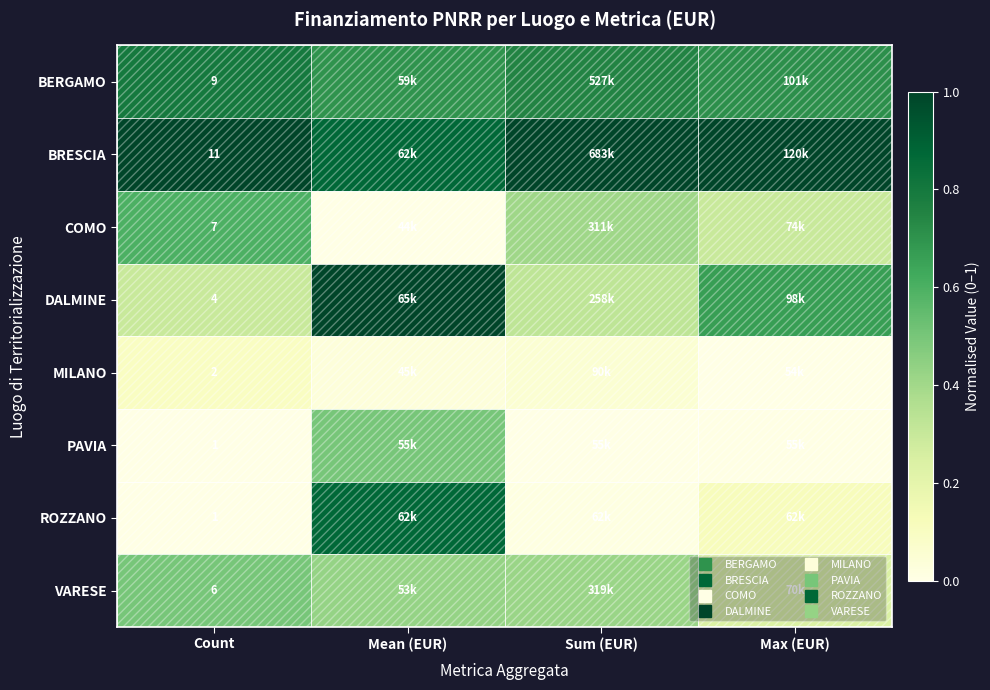

Is it true that MILANO equals 0.0 at Mean (EUR)?

False